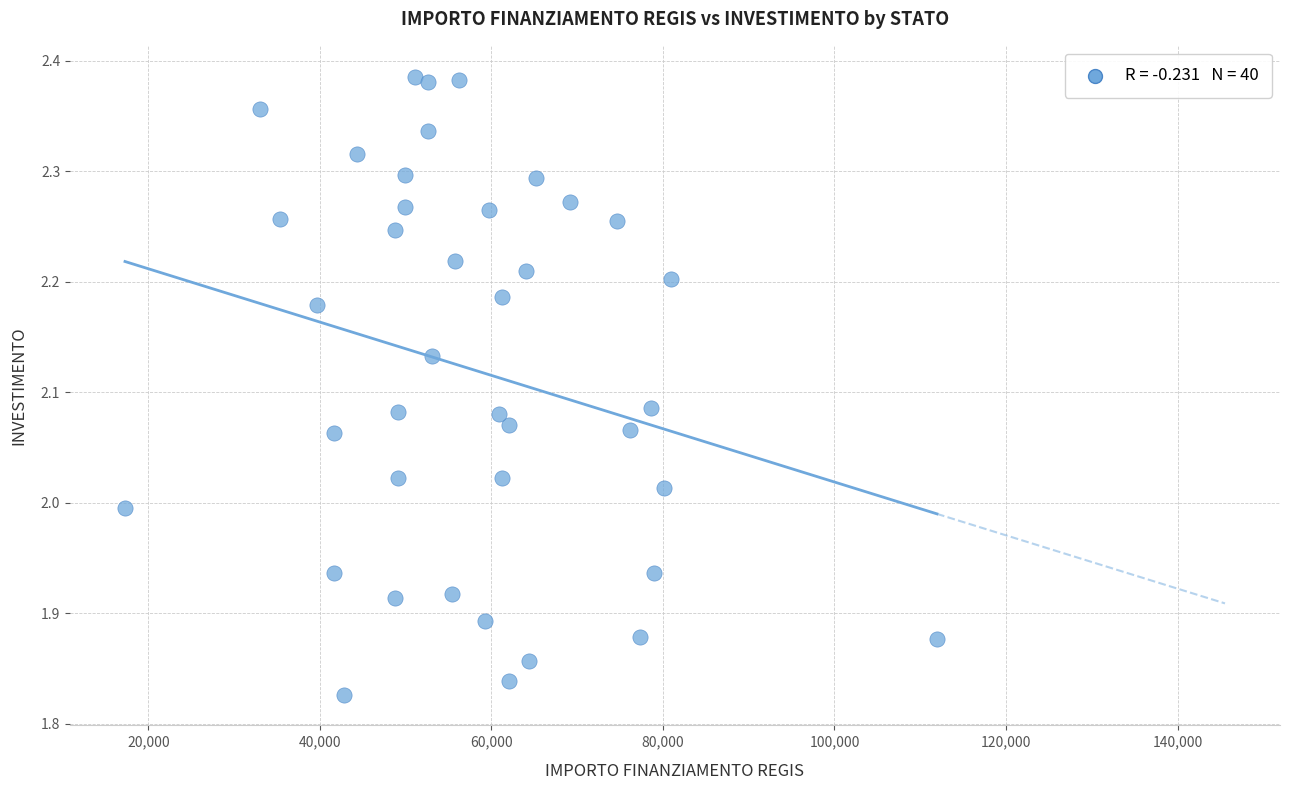

What is the range of X values (max minus min)?

94665.7